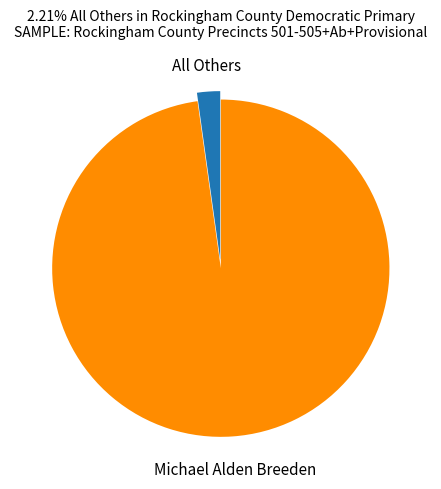

Do Michael Alden Breeden and All Others together represent more than half of the pie?

Yes